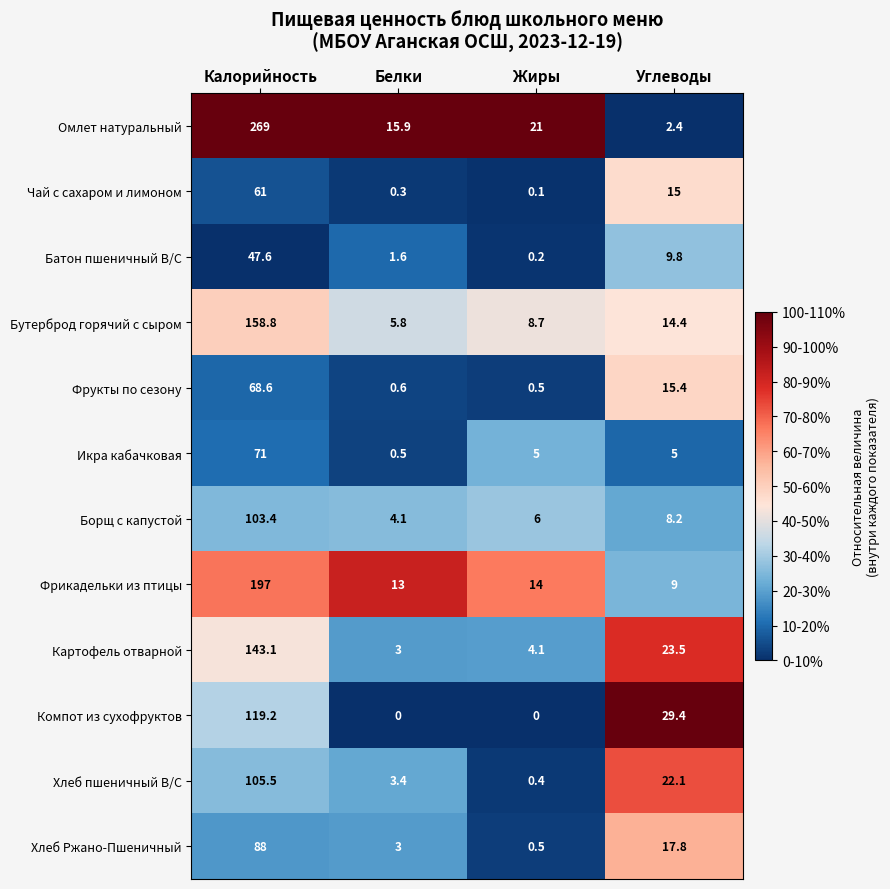

What is the approximate value of Фрикадельки из птицы at Углеводы?

9.0